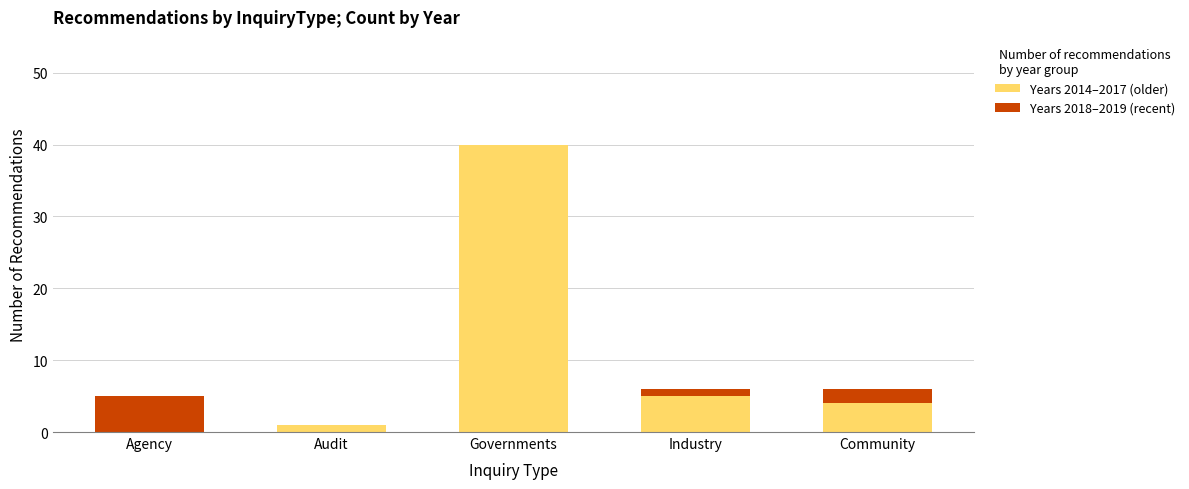

The Years 2014–2017 (older) series shows 5 at Industry. True or false?

True